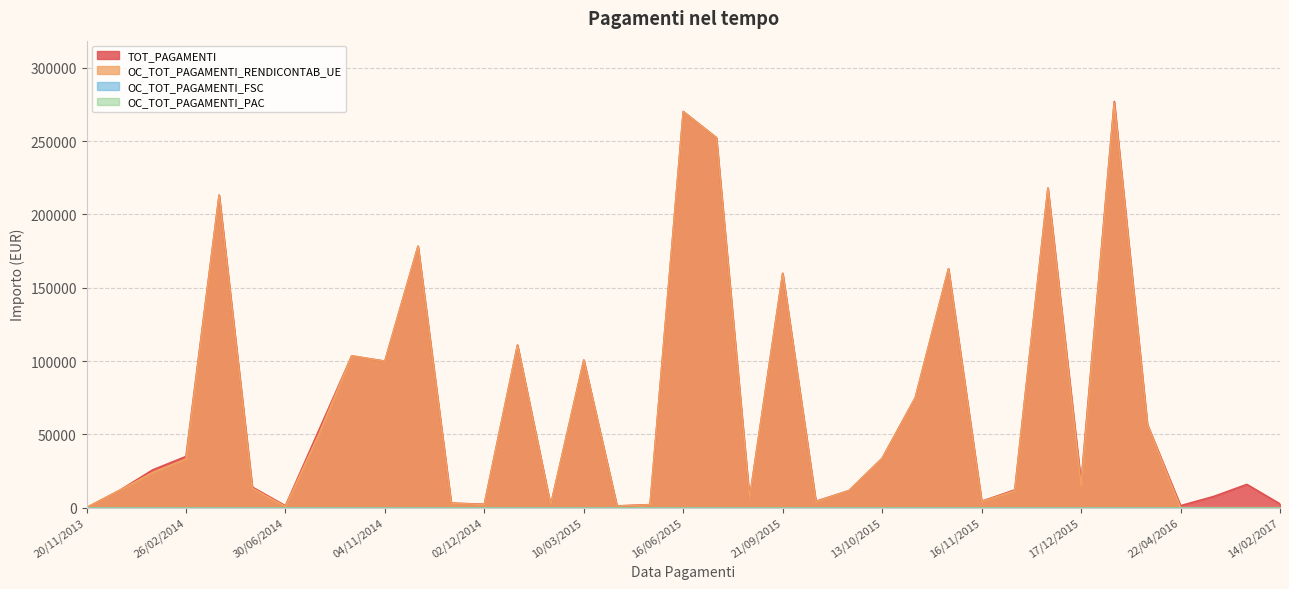

Where is the first local minimum for OC_TOT_PAGAMENTI_RENDICONTAB_UE?

30/06/2014